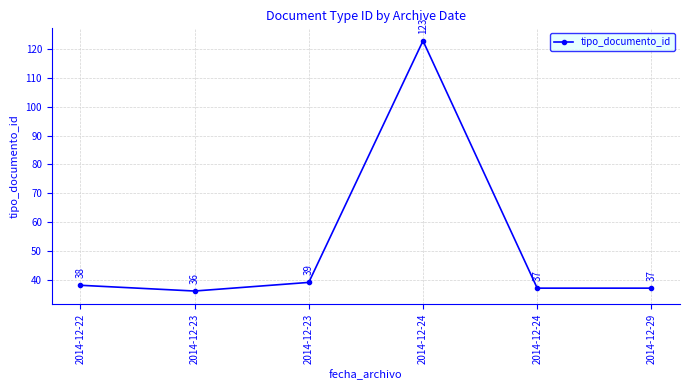

What is the greatest value displayed?

123